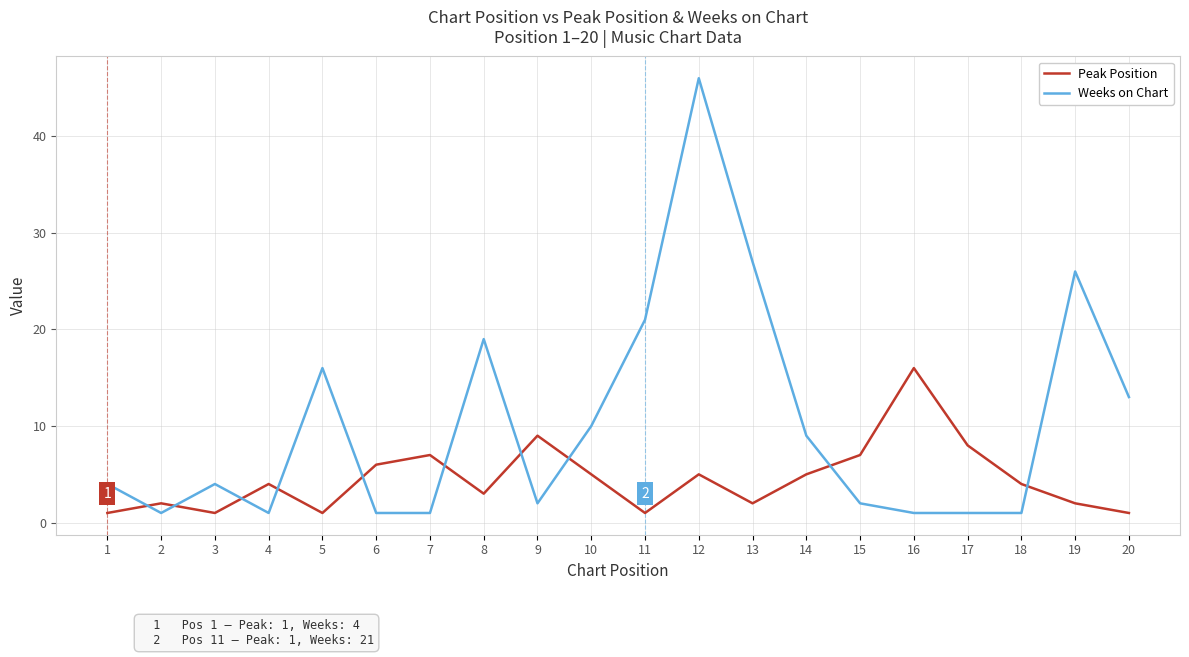

After their last crossing, which series has the higher values: Weeks on Chart or Peak Position?

Weeks on Chart